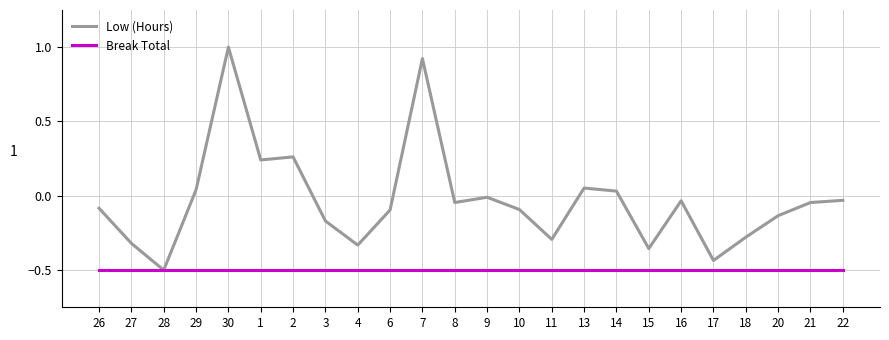

List the series in order of their overall mean, highest first.

Low (Hours), Break Total